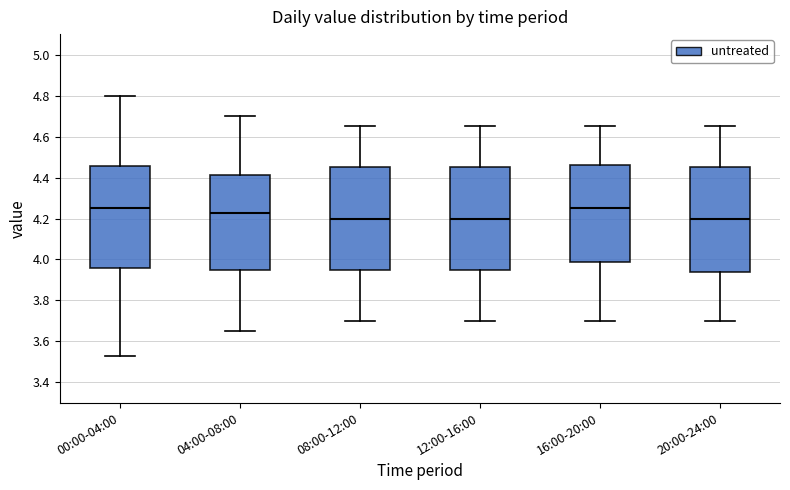

Reading left to right, read every box against the y-axis: the position of its median line, the range the box covers, and the ends of its whiskers. The values are not printed on the chart, so give them approximately, as read against the axis.

00:00-04:00: median 4.26, box 3.96 to 4.46, whiskers 3.54 to 4.80
04:00-08:00: median 4.22, box 3.96 to 4.42, whiskers 3.66 to 4.70
08:00-12:00: median 4.20, box 3.96 to 4.46, whiskers 3.70 to 4.66
12:00-16:00: median 4.20, box 3.96 to 4.46, whiskers 3.70 to 4.66
16:00-20:00: median 4.26, box 3.98 to 4.46, whiskers 3.70 to 4.66
20:00-24:00: median 4.20, box 3.94 to 4.46, whiskers 3.70 to 4.66